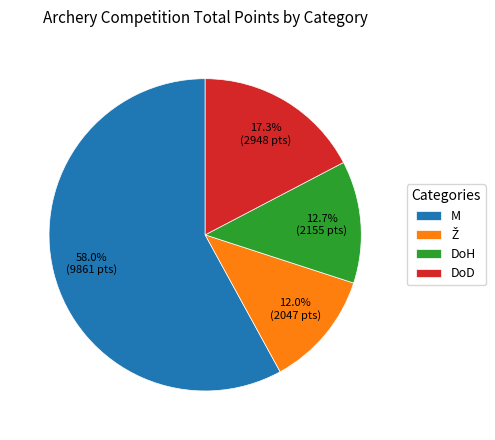

Approximately how many times larger is the value at M compared to DoH?

4.6